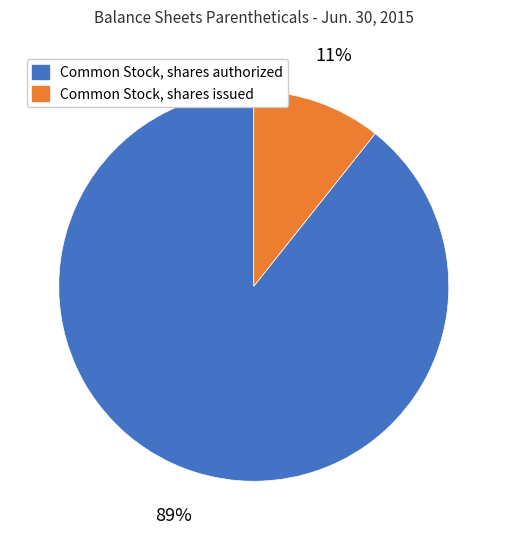

To the nearest percent, what percentage of the pie is Common Stock, shares issued?

11%